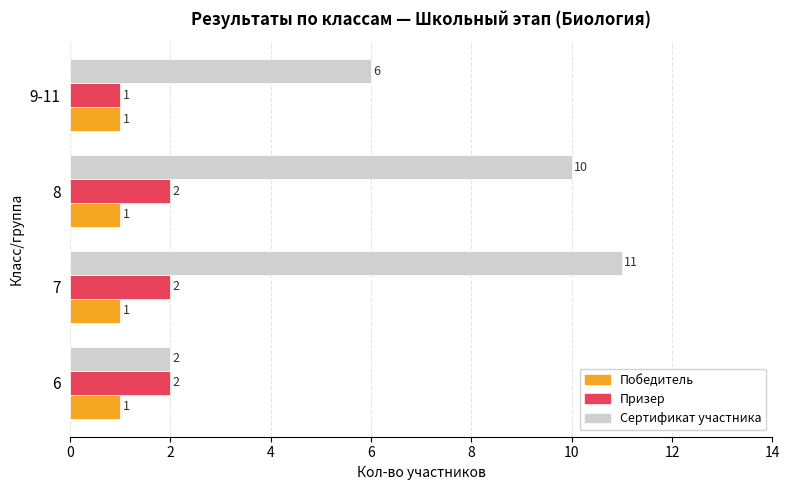

List the series in order of their peak value, lowest first.

Победитель, Призер, Сертификат участника